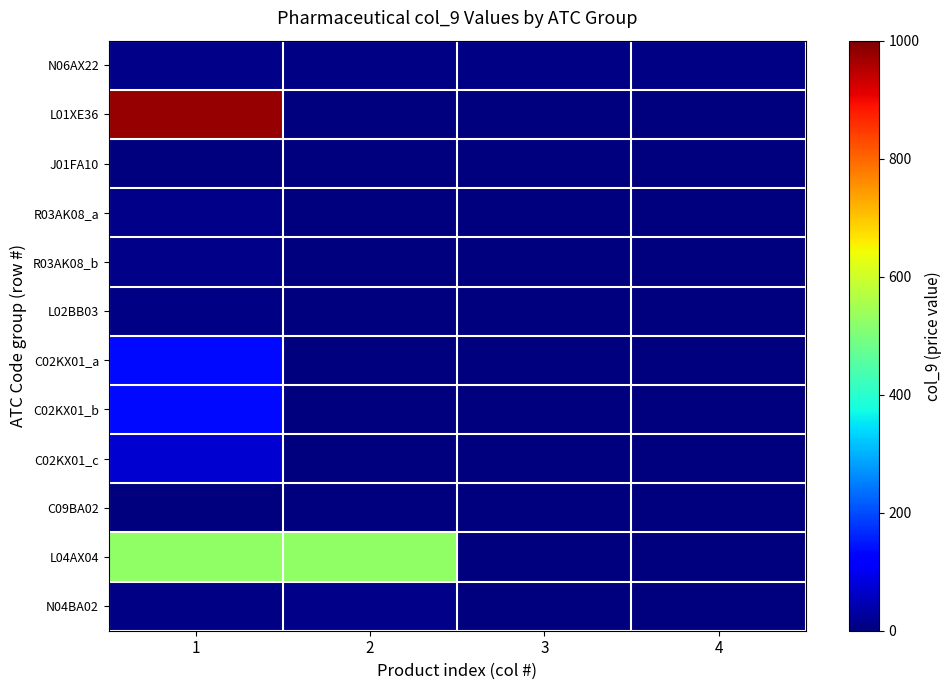

Rank the series by their maximum value, from lowest to highest.

J01FA10, C09BA02, L02BB03, N06AX22, R03AK08_b, R03AK08_a, N04BA02, C02KX01_c, C02KX01_a, C02KX01_b, L04AX04, L01XE36